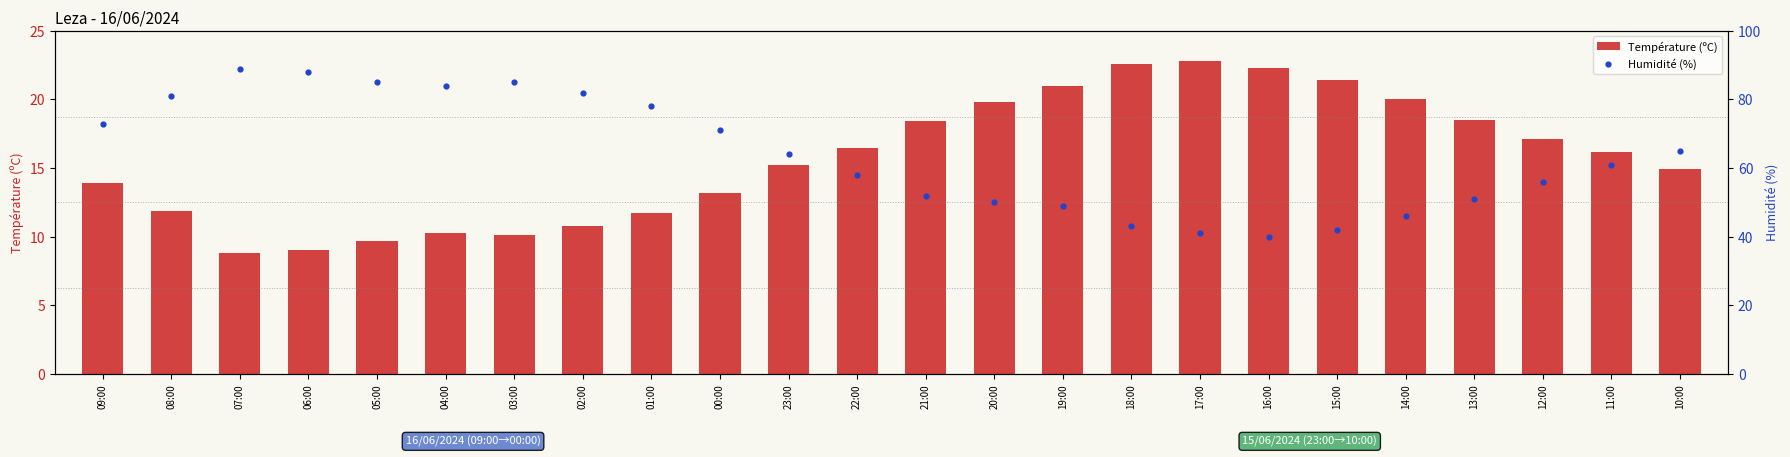

Is the value of Température (ºC) at 07:00 greater than the value of Humidité (%) at 15:00?

No